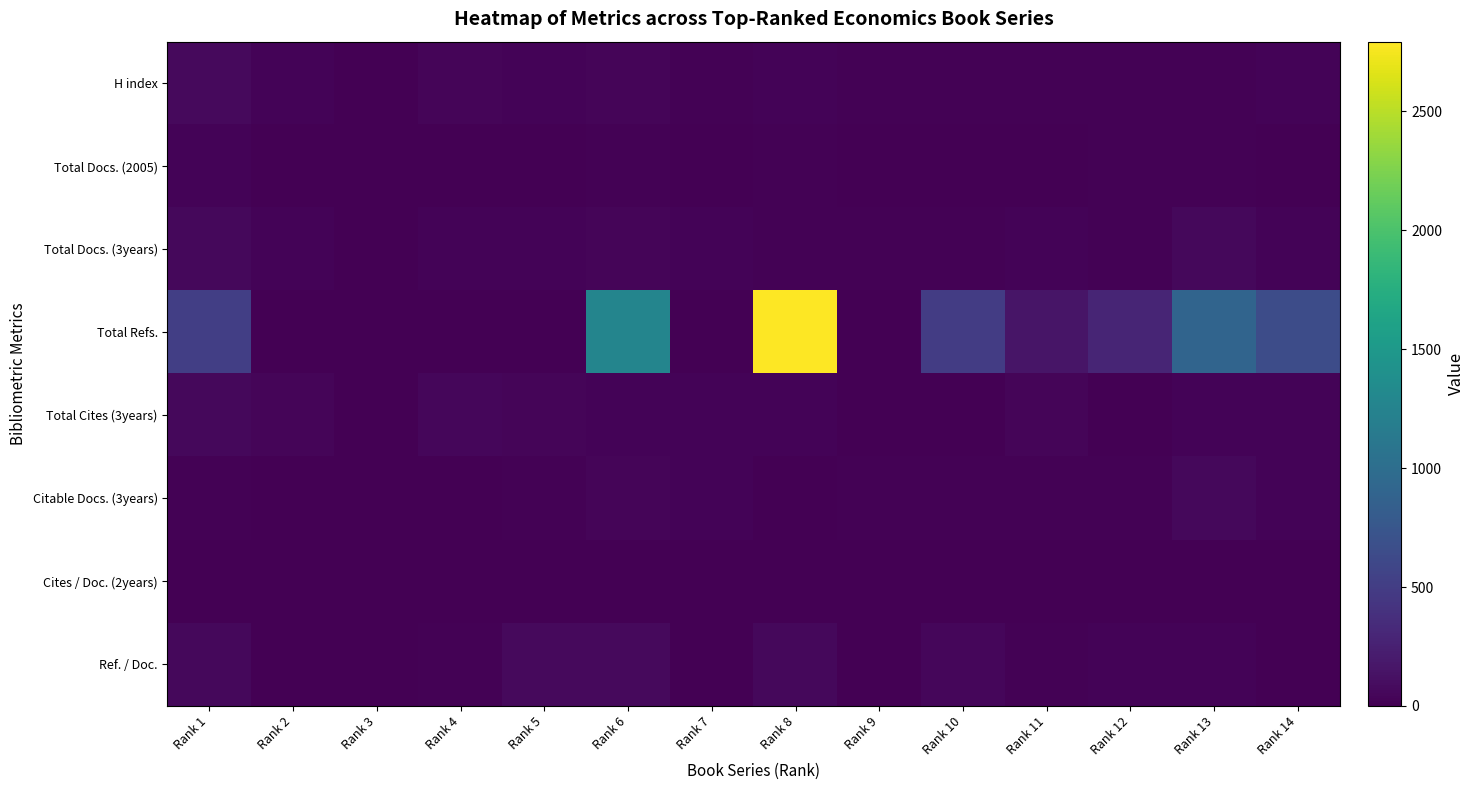

What is the spread (max minus min) of values at Rank 7?

29